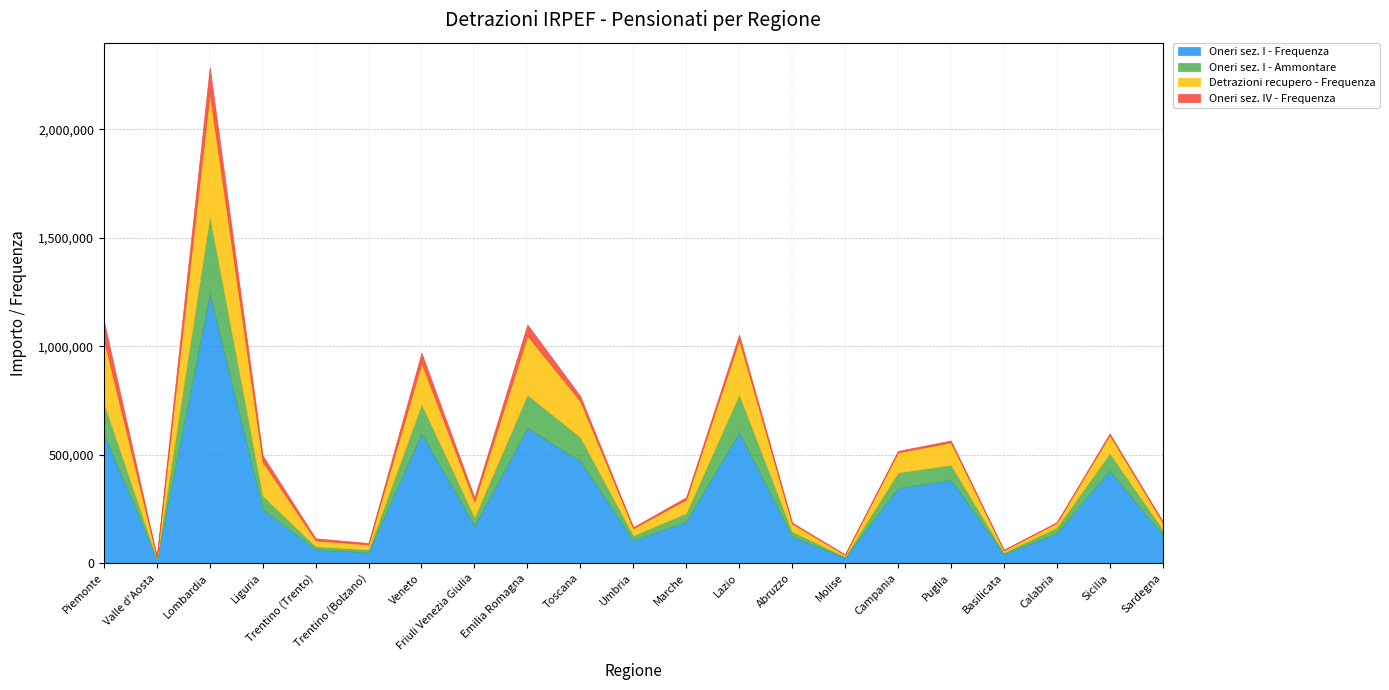

What is the difference between the maximum and minimum values in the Oneri sez. I - Frequenza series?

1223864